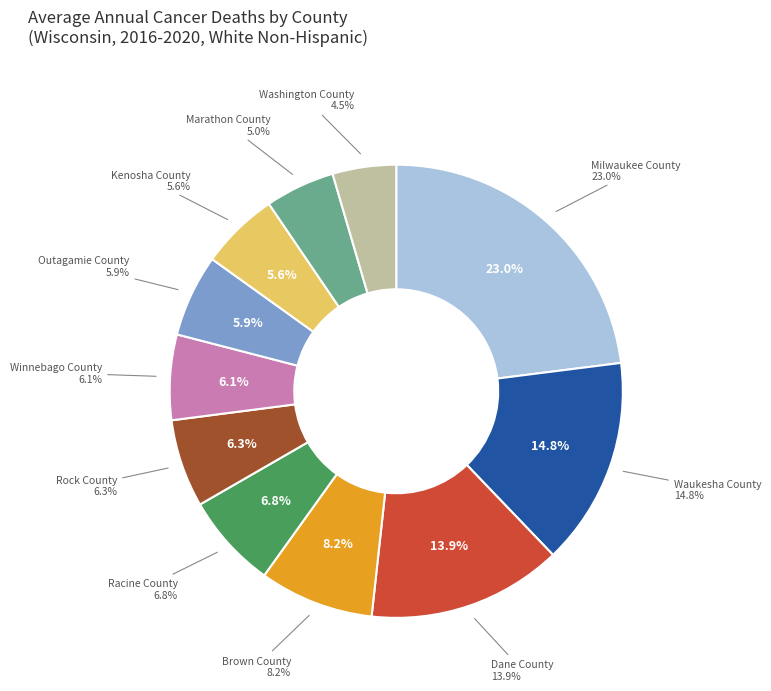

Does Winnebago County represent more than half of the total?

No